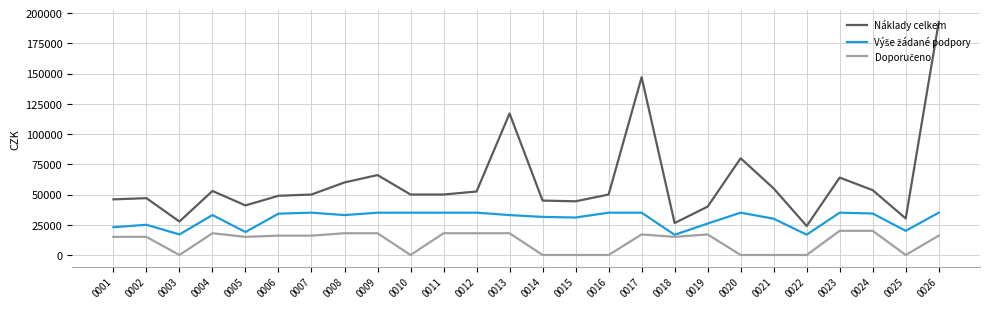

Is it true that Náklady celkem equals 48963 at 0006?

True